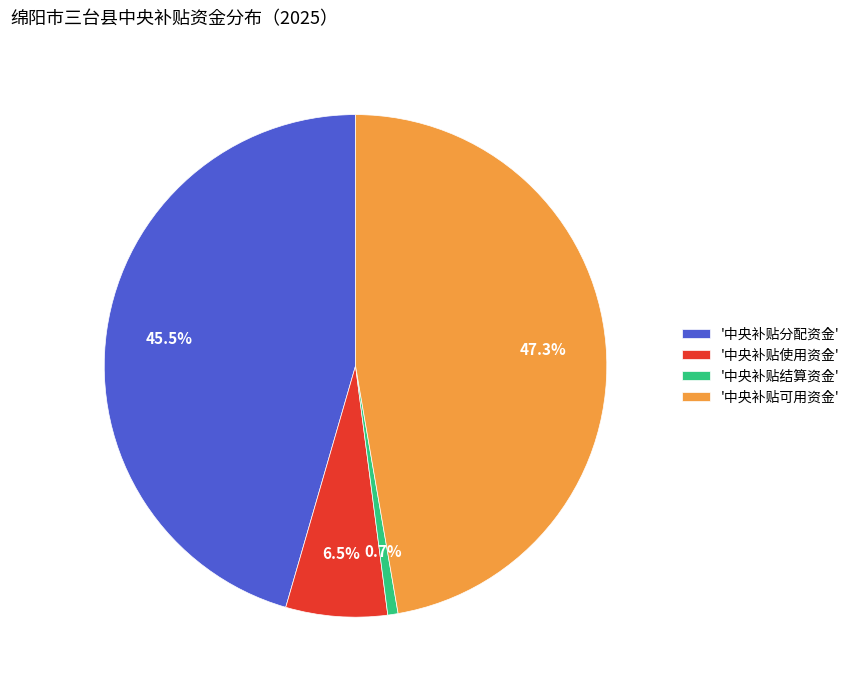

Which slice is the smallest?

'中央补贴结算资金'